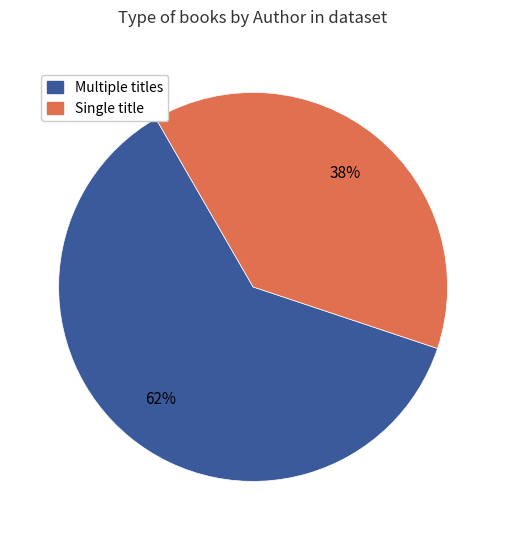

How many slices are in this pie chart?

2